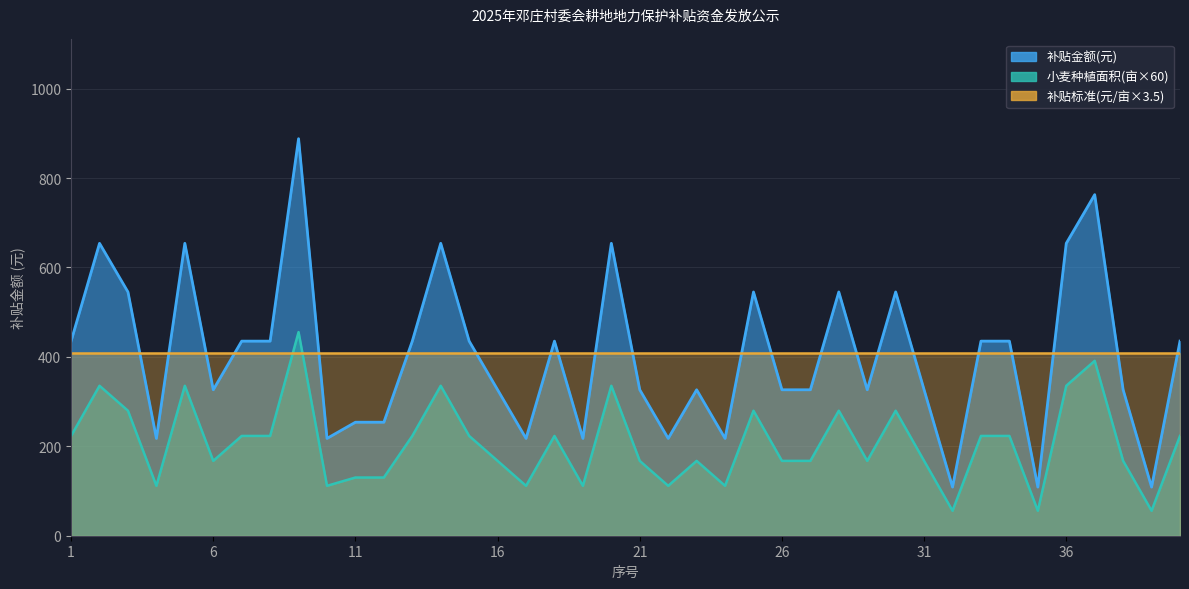

What is the value of the 补贴金额(元) point at the 32nd from the left?

108.8